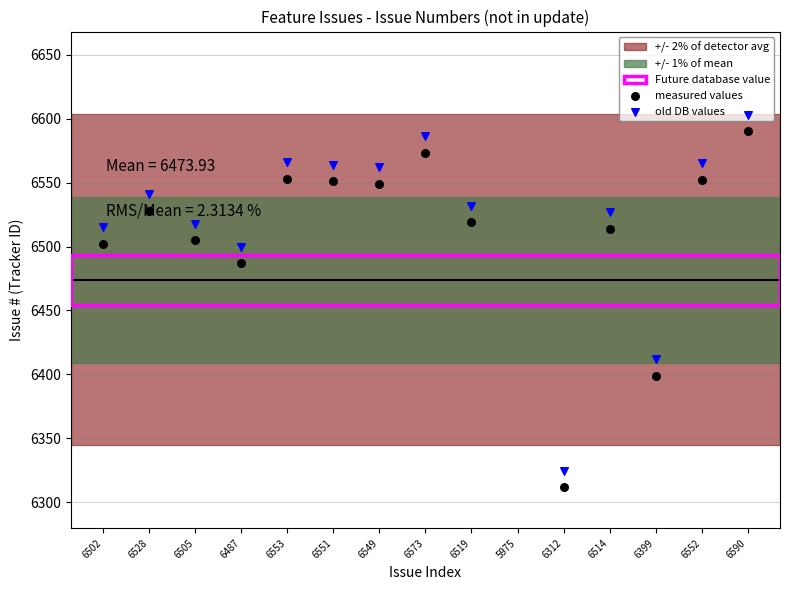

At how many categories does at least one series exceed 6437?

12